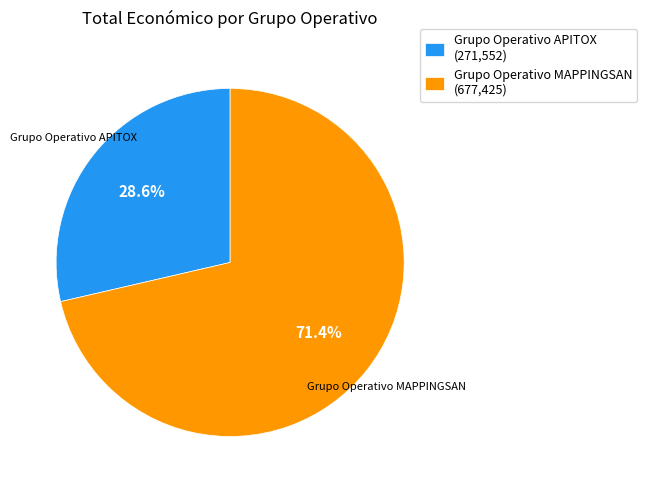

Does Grupo Operativo APITOX represent more than half of the total?

No